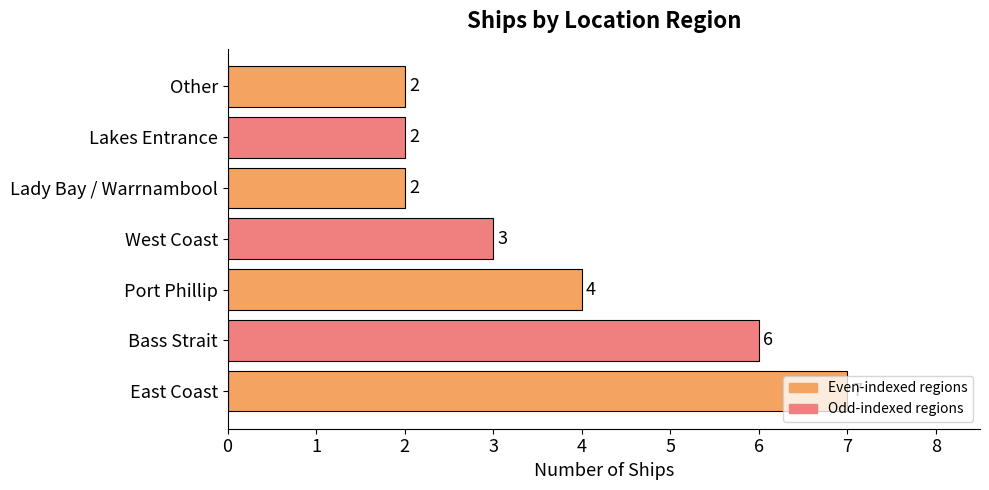

The chart shows a value of 3 at West Coast. True or false?

True